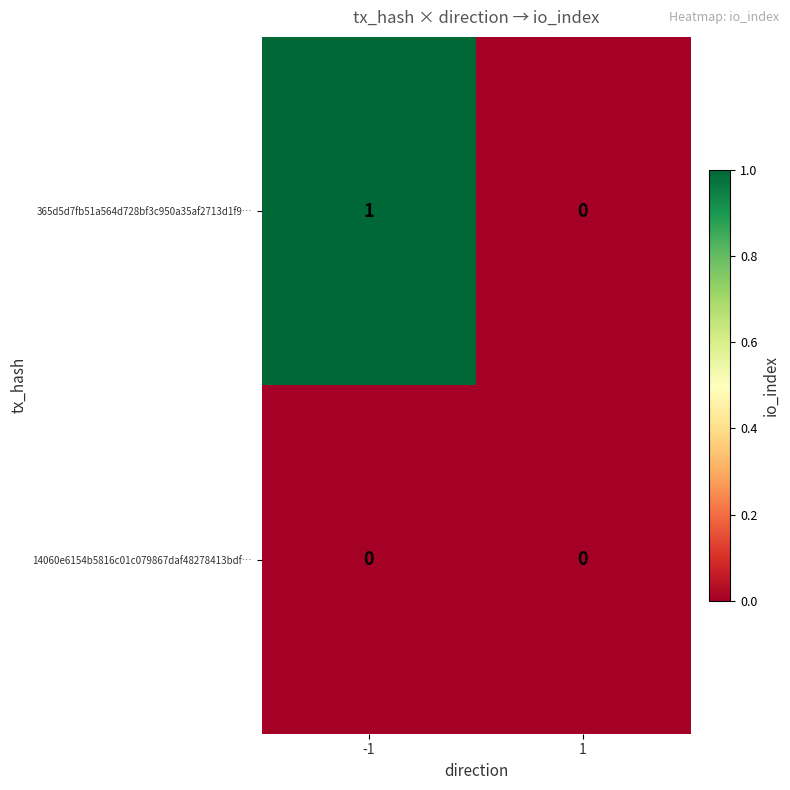

Rank the series at -1 from lowest to highest value.

14060e6154b5816c01c079867daf48278413bdf…, 365d5d7fb51a564d728bf3c950a35af2713d1f9…